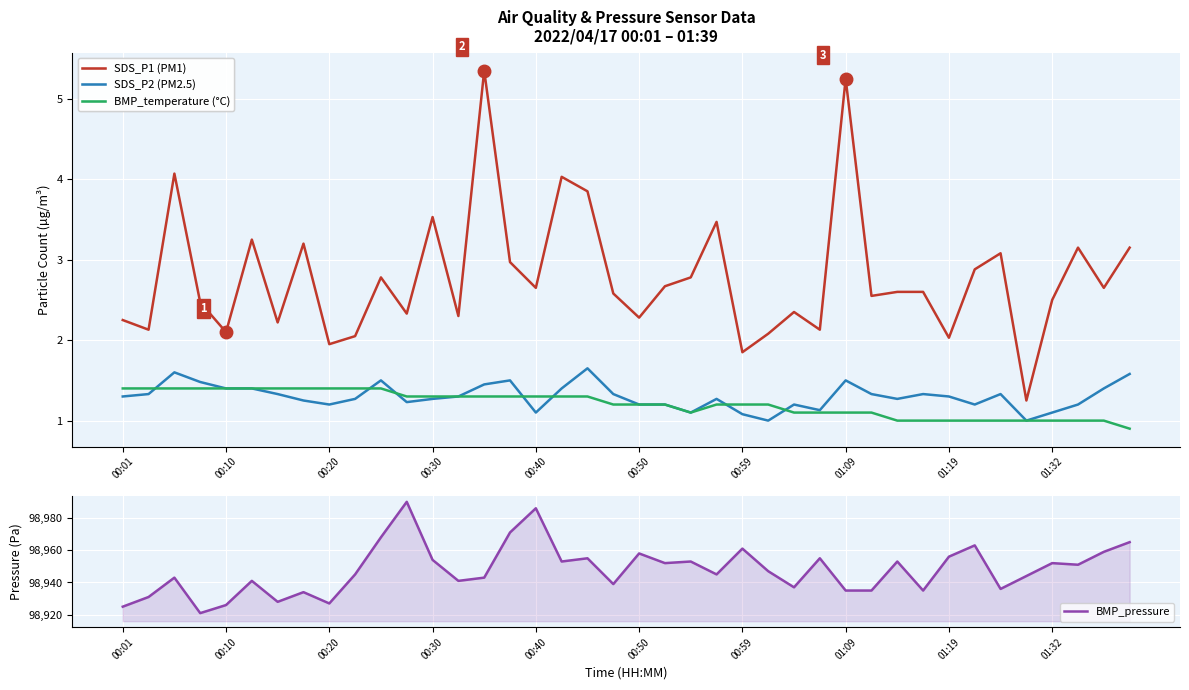

What is the minimum value for BMP_pressure?

98921